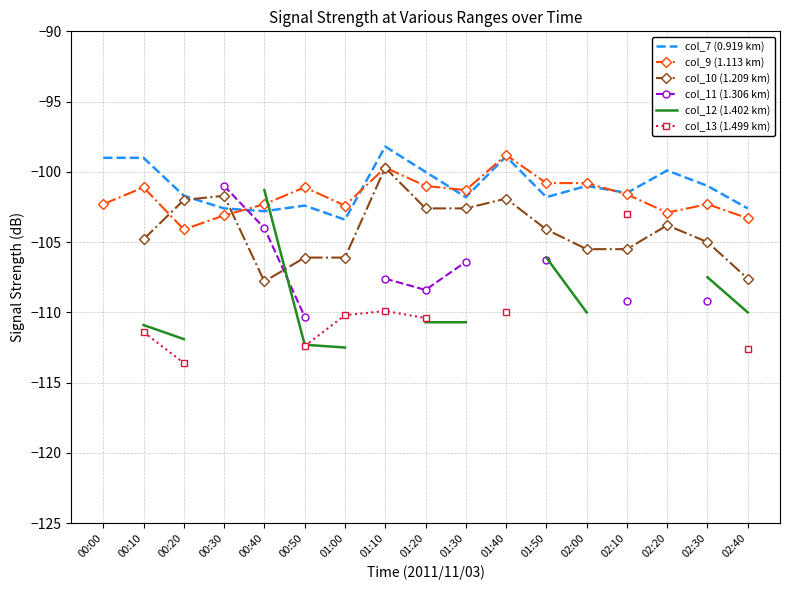

At which label does col_11 (1.306 km) first exceed -104?

00:30